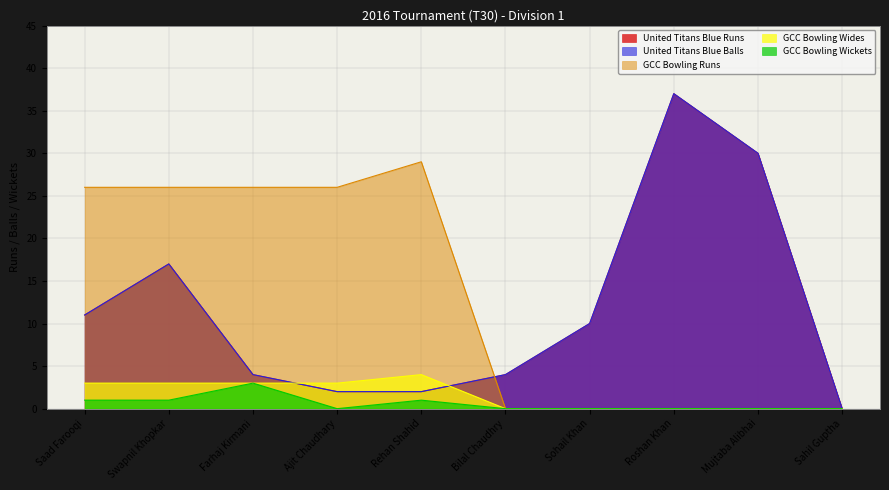

True or false: GCC Bowling Runs has a value of 0 at Sahil Guptha.

True